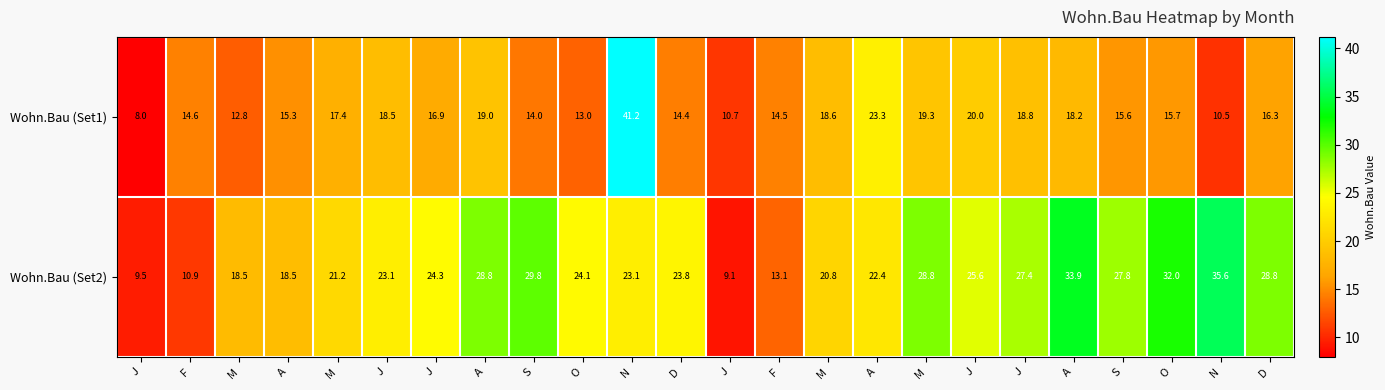

Which label corresponds to the smallest value in the chart?

J